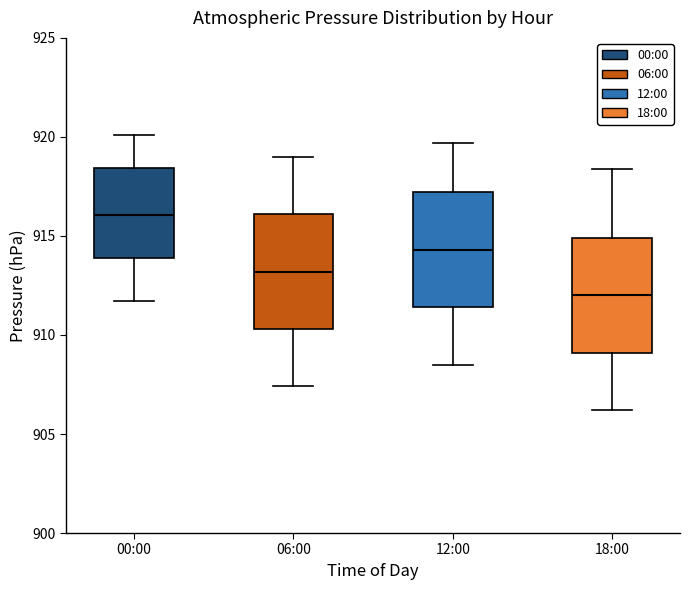

Reading left to right, transcribe this box plot: for each box, give where its median line is, the range the box spans, and where its two whiskers end, as read against the y-axis. The values are not printed on the chart, so give them approximately, as read against the axis.

00:00: median 916.0, box 914.0 to 918.5, whiskers 911.5 to 920.0
06:00: median 913.0, box 910.5 to 916.0, whiskers 907.5 to 919.0
12:00: median 914.5, box 911.5 to 917.0, whiskers 908.5 to 919.5
18:00: median 912.0, box 909.0 to 915.0, whiskers 906.0 to 918.5